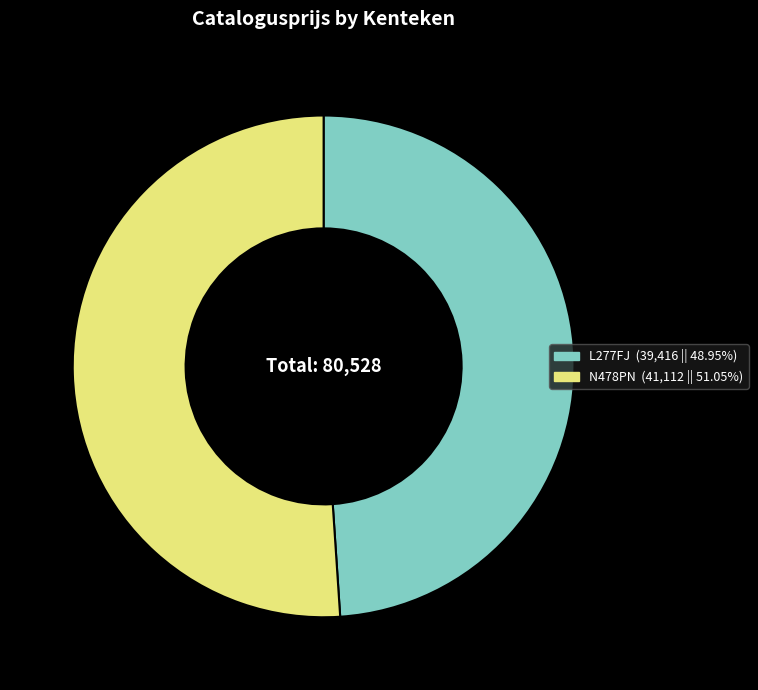

What is the smallest slice in the pie chart?

L277FJ